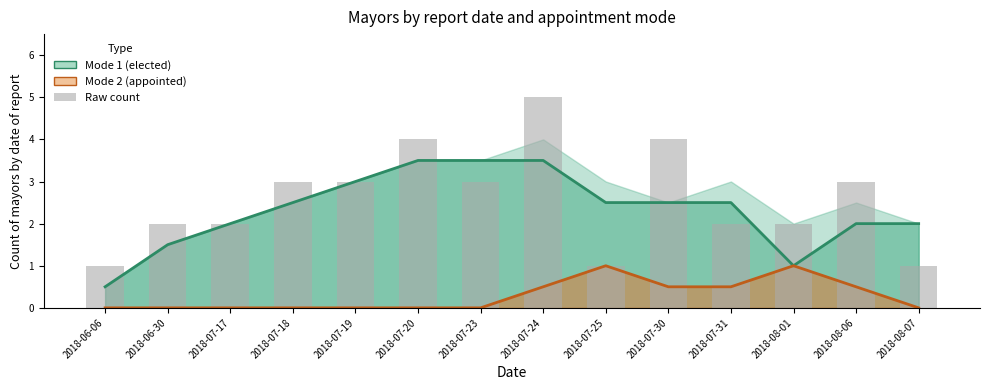

What is the difference between the maximum and minimum values?

3.0